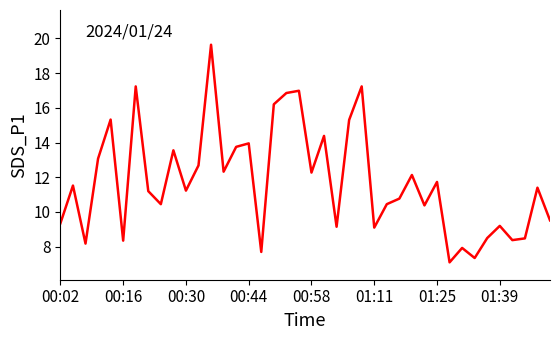

What is the maximum value shown in the chart?

19.6